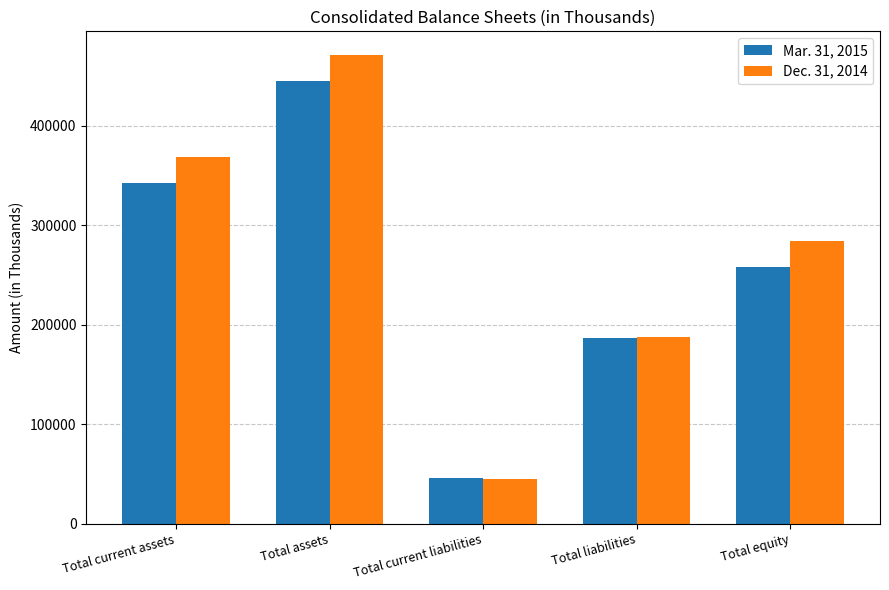

Reading left to right, extract all data points from this chart.

Mar. 31, 2015: 342310	444682	45933	187075	257607
Dec. 31, 2014: 368987	471376	44969	187358	284018